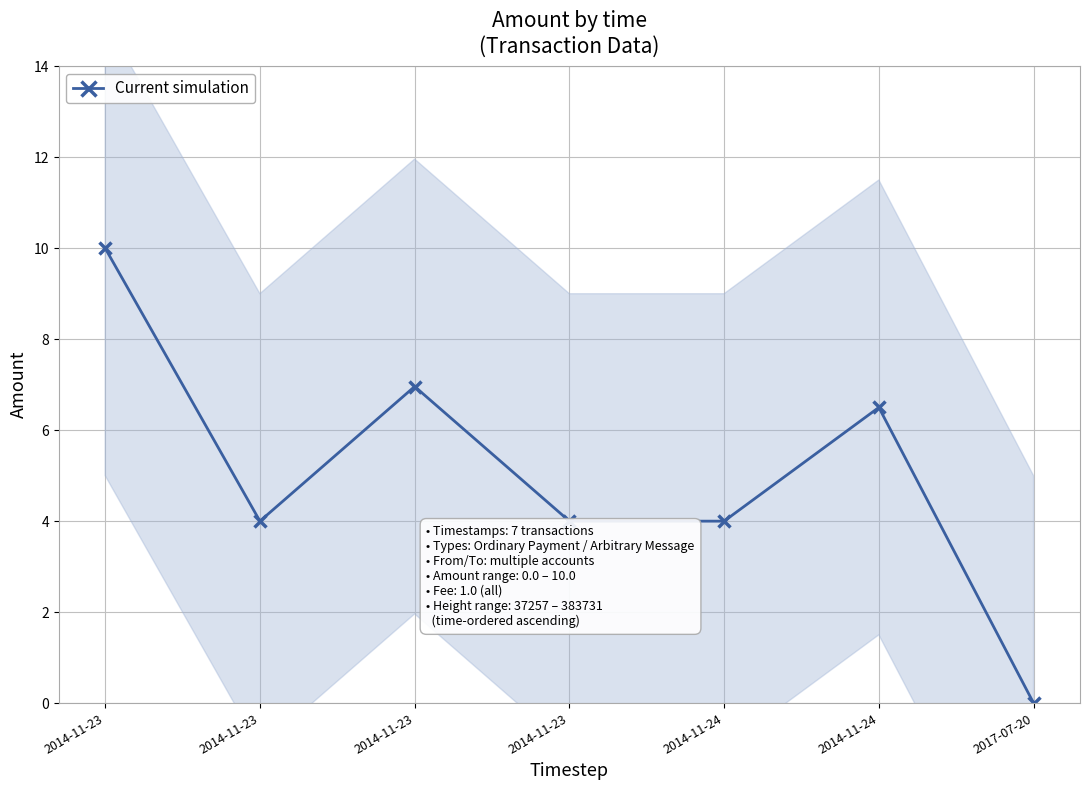

What is the sum of all values?

35.5